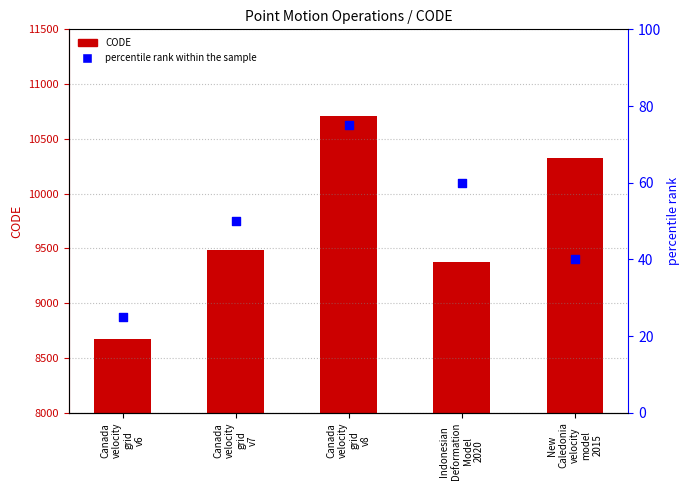

At which category is the sum across all series the highest?

Canada
velocity
grid
v8